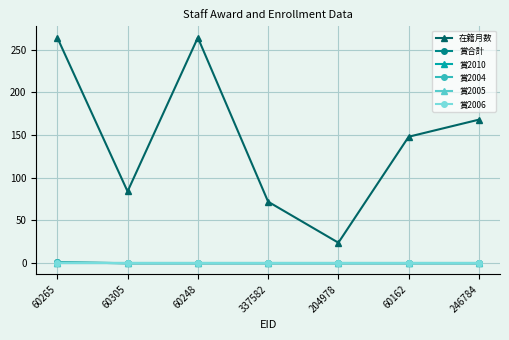

Does the chart have visible grid lines?

Yes